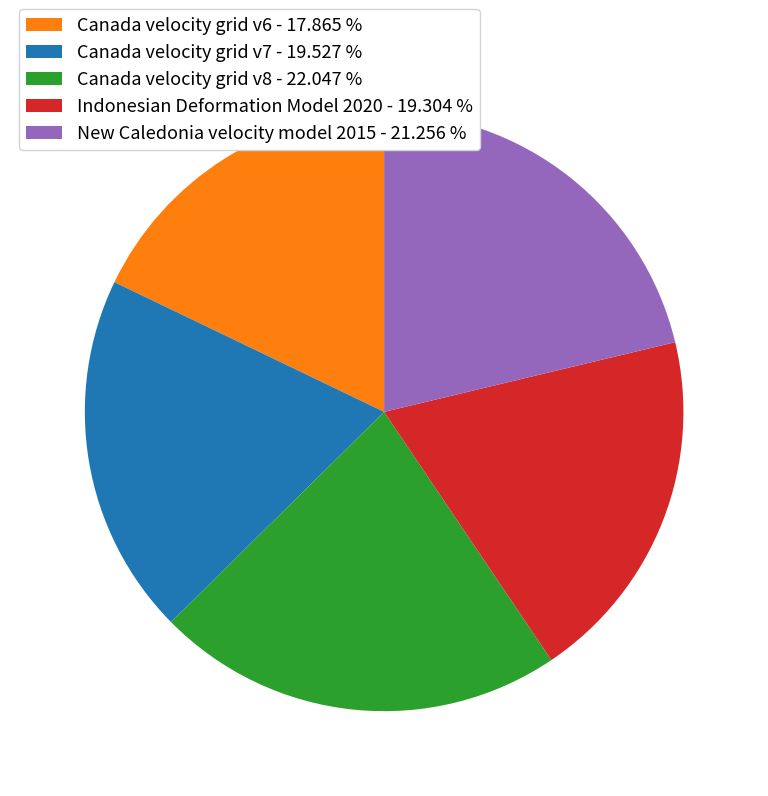

Is there any slice that represents more than half of the pie?

No